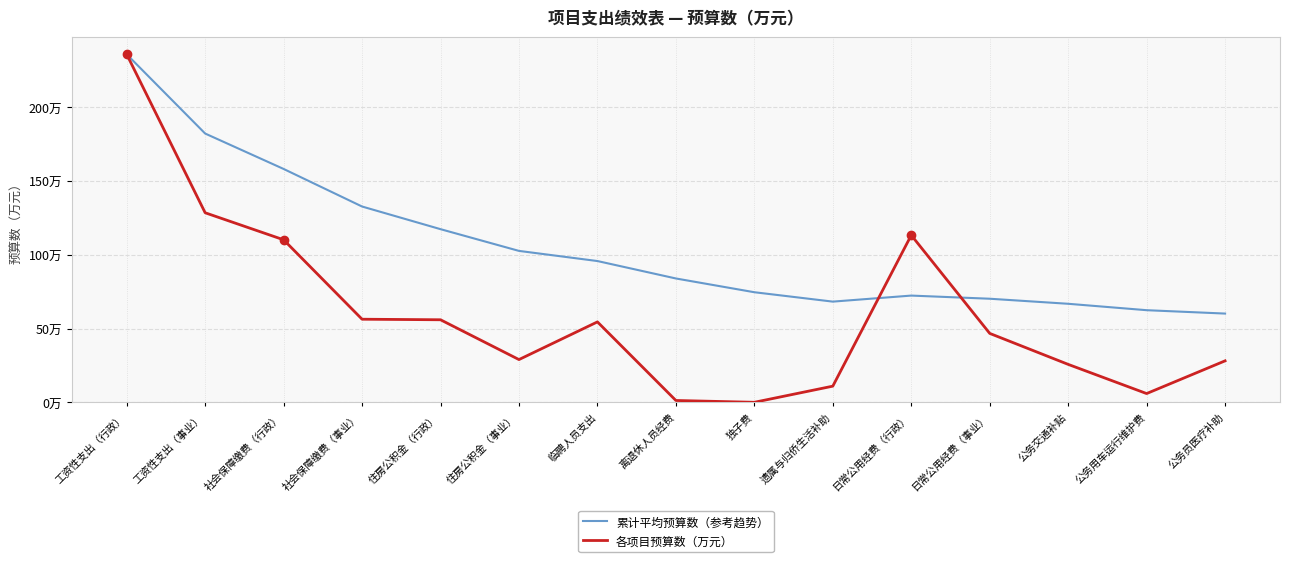

The value of 累计平均预算数（参考趋势） at 住房公积金（行政） is 117.5. True or false?

True